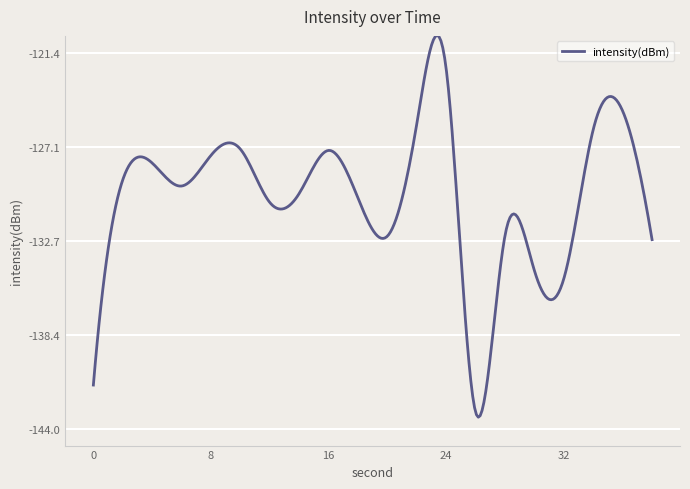

What is the smallest value displayed?

-143.3